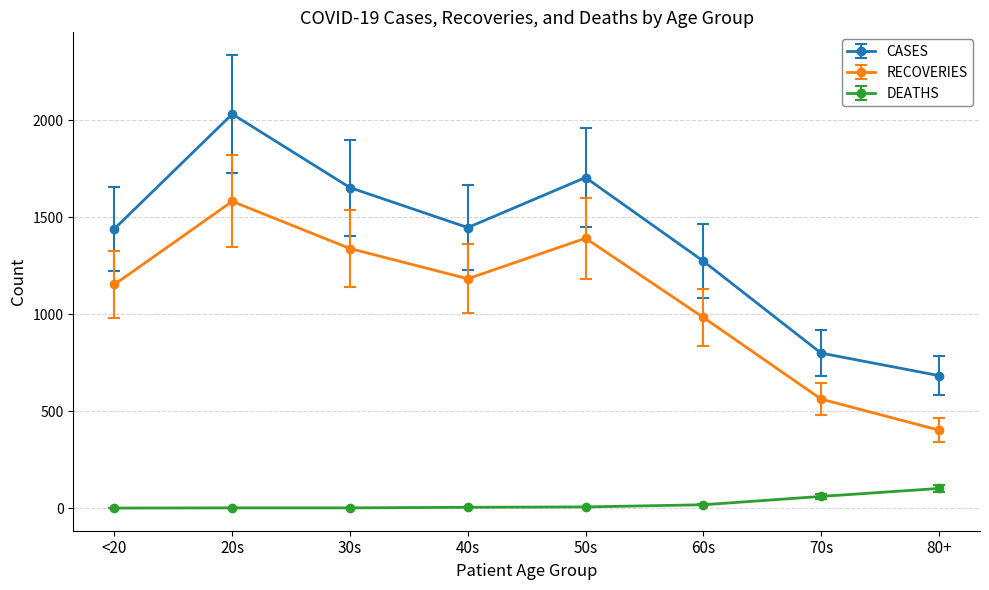

At 70s, list the series in order from largest to smallest.

CASES, RECOVERIES, DEATHS